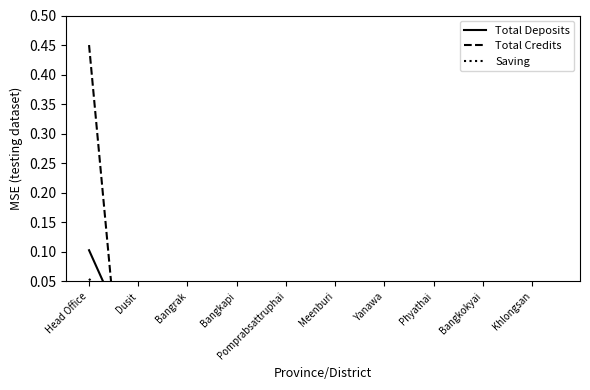

Which series has the widest spread of values?

Total Credits